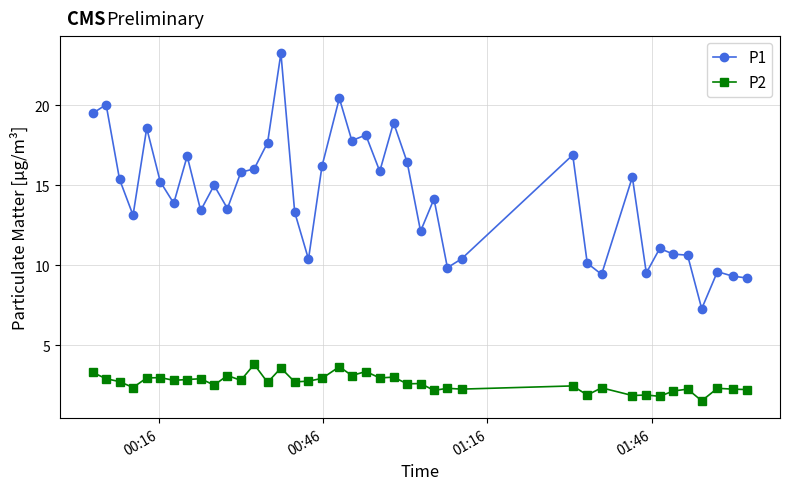

Which series has the largest total across all categories?

P1